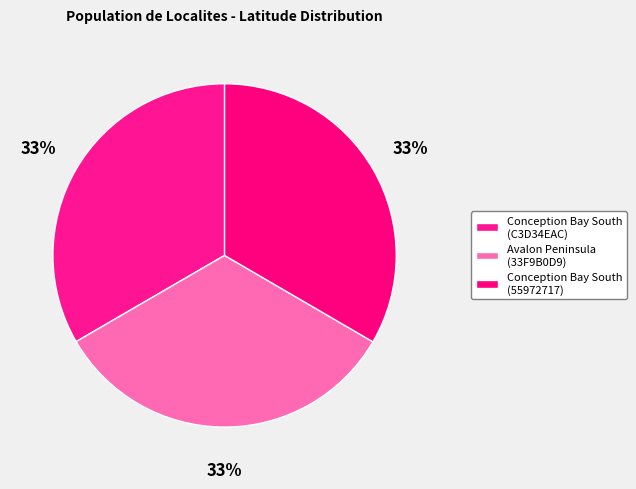

To the nearest percent, what percentage of the pie is Conception Bay South (C3D34EAC)?

33%